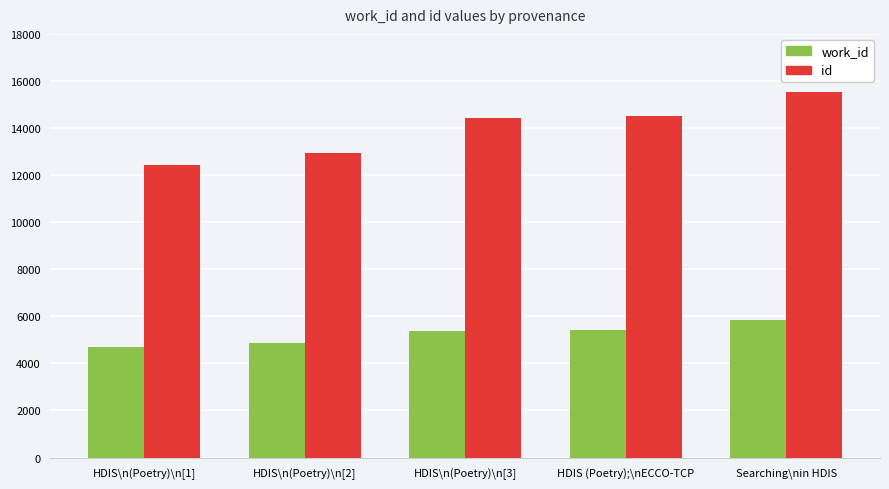

Which category has the highest value in the id series?

Searching\nin HDIS